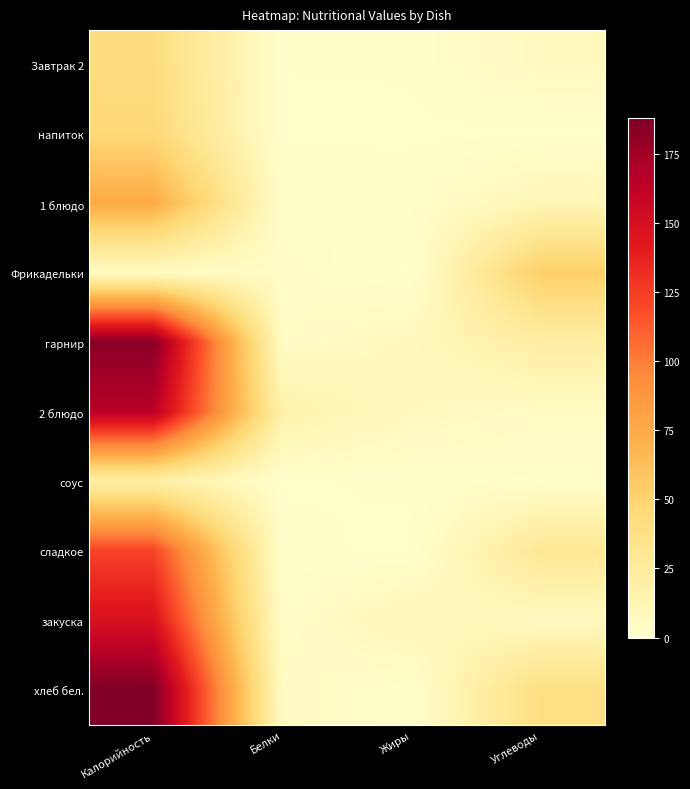

Which category has the highest value across all series?

Калорийность